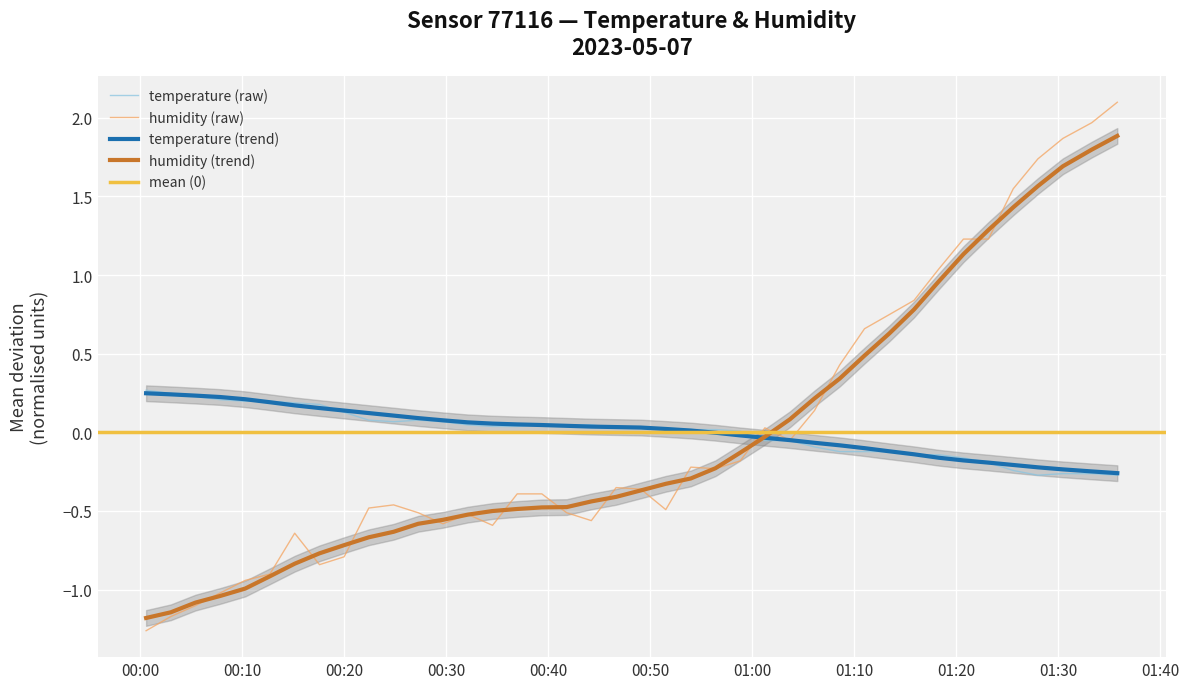

List the labels in order of temperature value, largest first.

2023-05-07T00:00:35, 2023-05-07T00:03:00, 2023-05-07T00:05:26, 2023-05-07T00:07:51, 2023-05-07T00:10:18, 2023-05-07T00:12:43, 2023-05-07T00:15:09, 2023-05-07T00:17:35, 2023-05-07T00:20:00, 2023-05-07T00:22:25, 2023-05-07T00:27:16, 2023-05-07T00:24:51, 2023-05-07T00:29:41, 2023-05-07T00:32:07, 2023-05-07T00:39:23, 2023-05-07T00:41:49, 2023-05-07T00:44:14, 2023-05-07T00:34:33, 2023-05-07T00:36:58, 2023-05-07T00:46:40, 2023-05-07T00:49:05, 2023-05-07T00:51:32, 2023-05-07T00:53:59, 2023-05-07T00:56:24, 2023-05-07T00:58:50, 2023-05-07T01:01:15, 2023-05-07T01:03:42, 2023-05-07T01:06:07, 2023-05-07T01:08:35, 2023-05-07T01:11:01, 2023-05-07T01:13:27, 2023-05-07T01:15:52, 2023-05-07T01:18:18, 2023-05-07T01:20:43, 2023-05-07T01:23:10, 2023-05-07T01:25:36, 2023-05-07T01:30:28, 2023-05-07T01:33:18, 2023-05-07T01:28:01, 2023-05-07T01:35:48